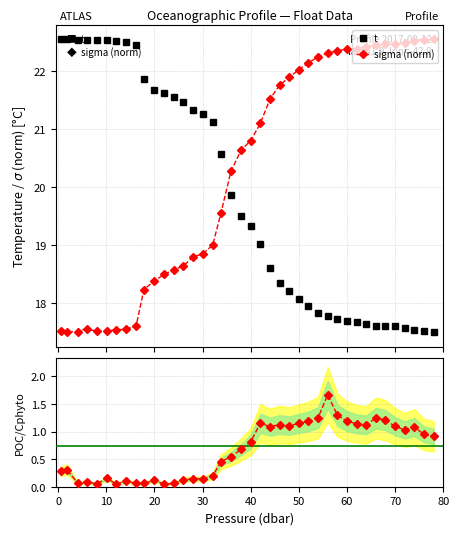

What is the highest value of the sigma (norm) series?

22.6